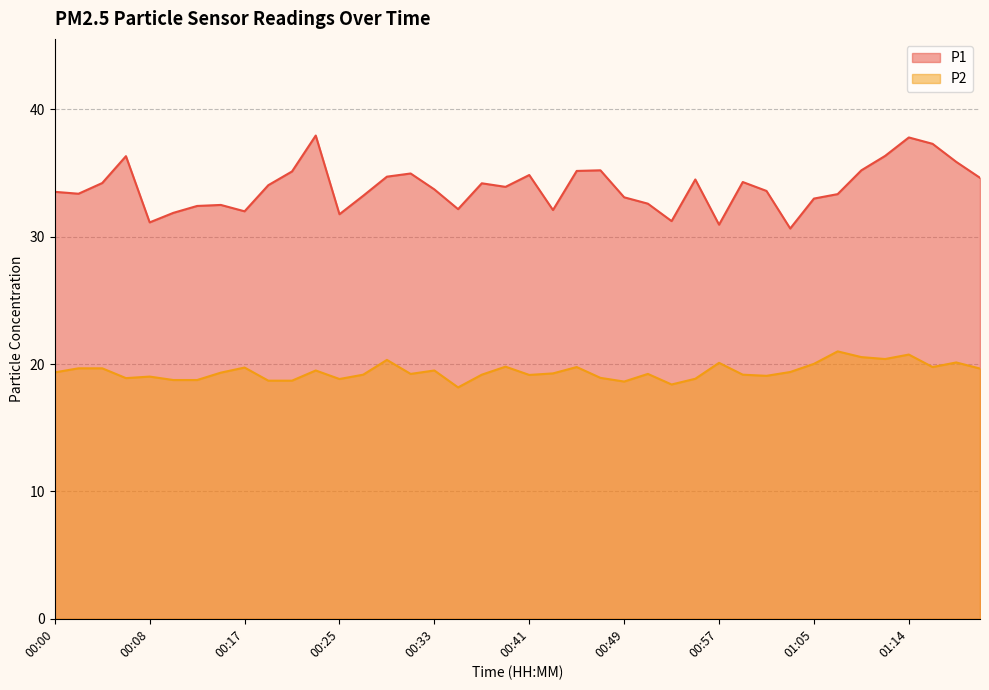

Which category has the lowest value in the P2 series?

00:35